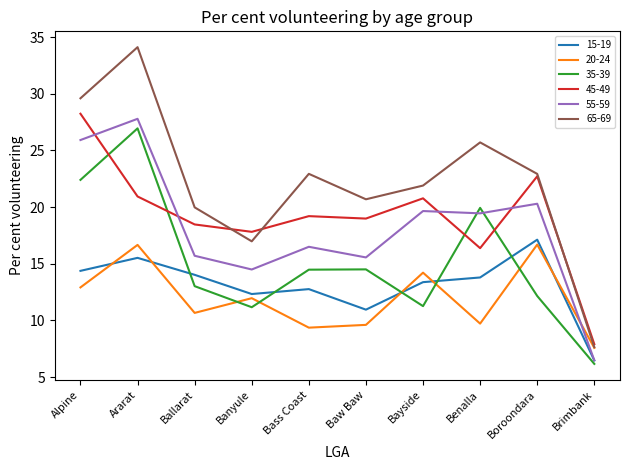

What is the sum of the 65-69 values at Benalla and Ararat?

59.8